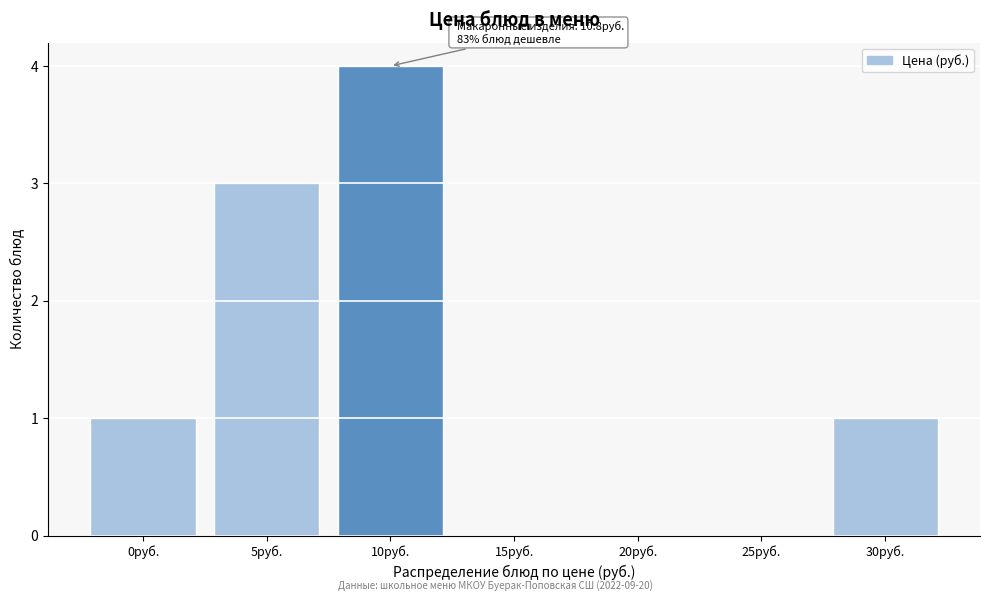

Reading left to right, list all the values displayed in this chart.

0руб.=1	5руб.=3	10руб.=4	15руб.=0	20руб.=0	25руб.=0	30руб.=1